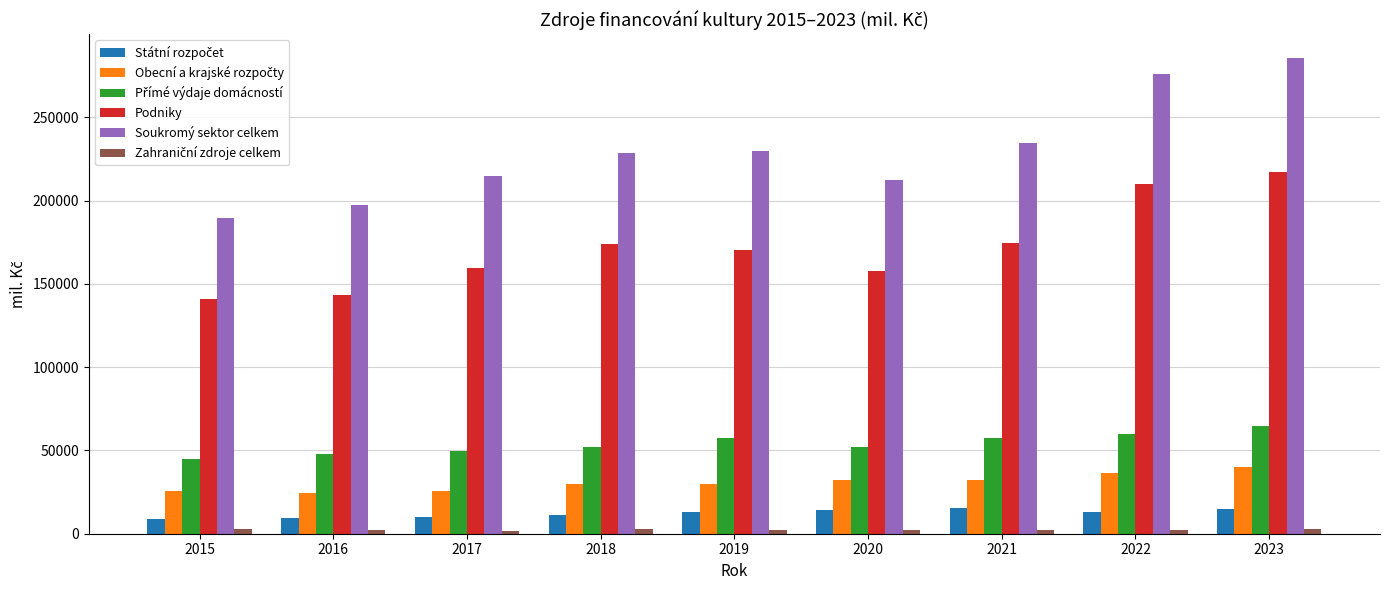

Which label corresponds to the largest value in the chart?

2023